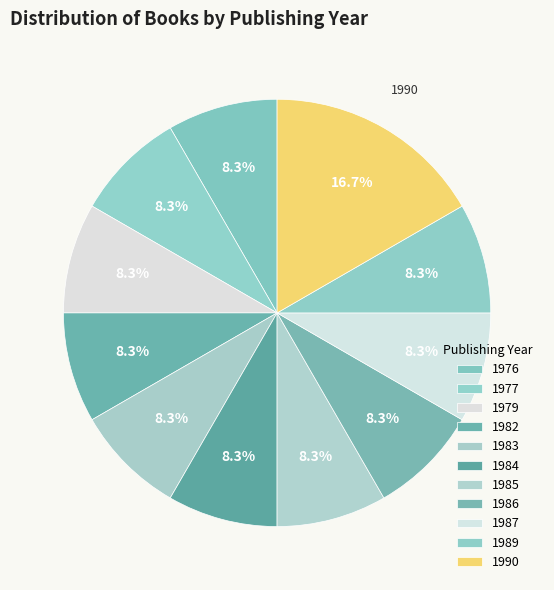

What percentage do 1989 and 1982 together represent?

16.7%